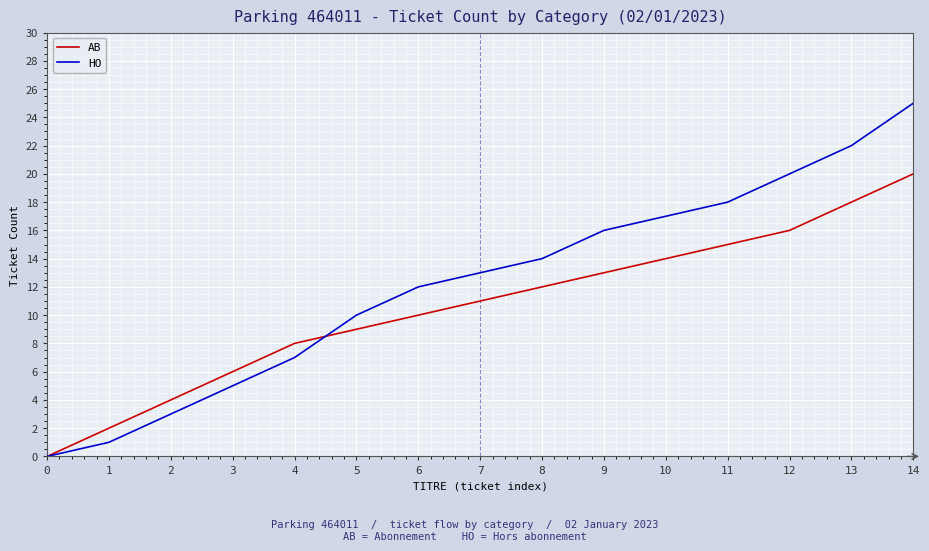

Does the chart have visible grid lines?

Yes